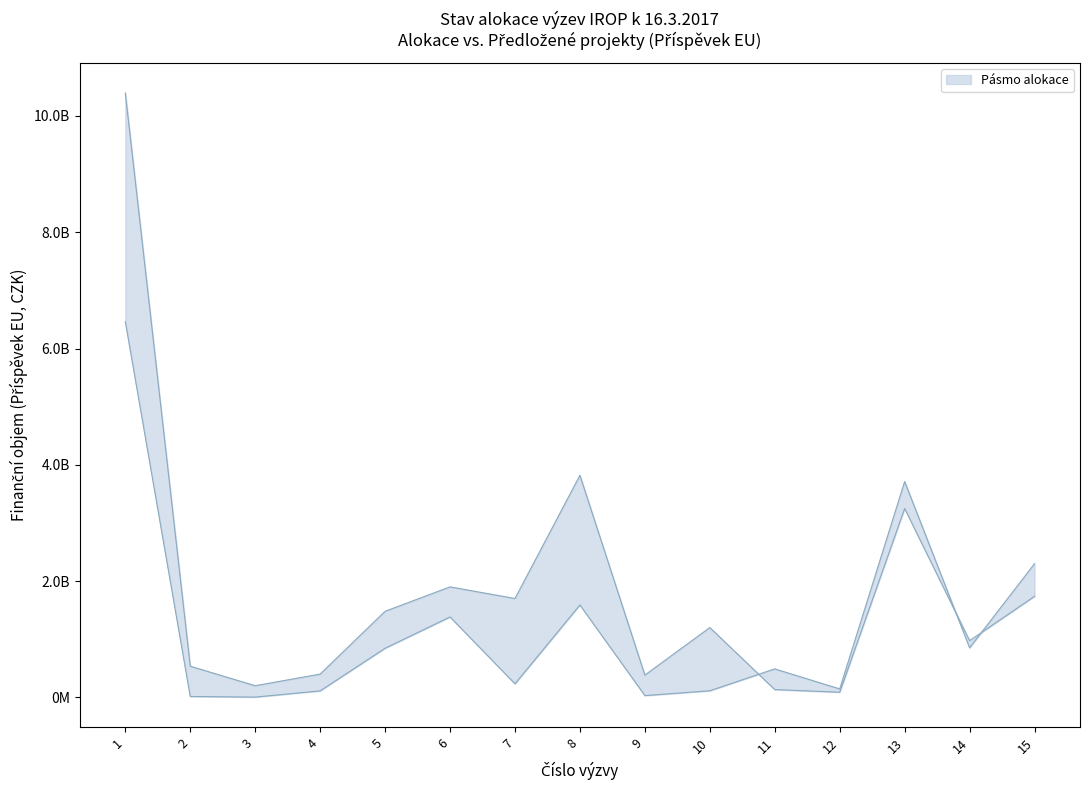

Reading right to left, what are all the values shown in this chart?

Alokace výzvy (upper): 15=1737894254	14=975000000	13=3248000000	12=88000000	11=133000000	10=1200000000	9=382500000	8=3819057743	7=1700000000	6=1900000000	5=1480000000	4=400000000	3=199920000	2=535500000	1=10395692450
Předložené projekty (lower): 15=2298568486	14=851869329	13=3711862877	12=144828575	11=489265121	10=112955898	9=29946021	8=1588468916	7=232478197	6=1382397624	5=843918427	4=110839034	3=3883926	2=14649366	1=6461673690